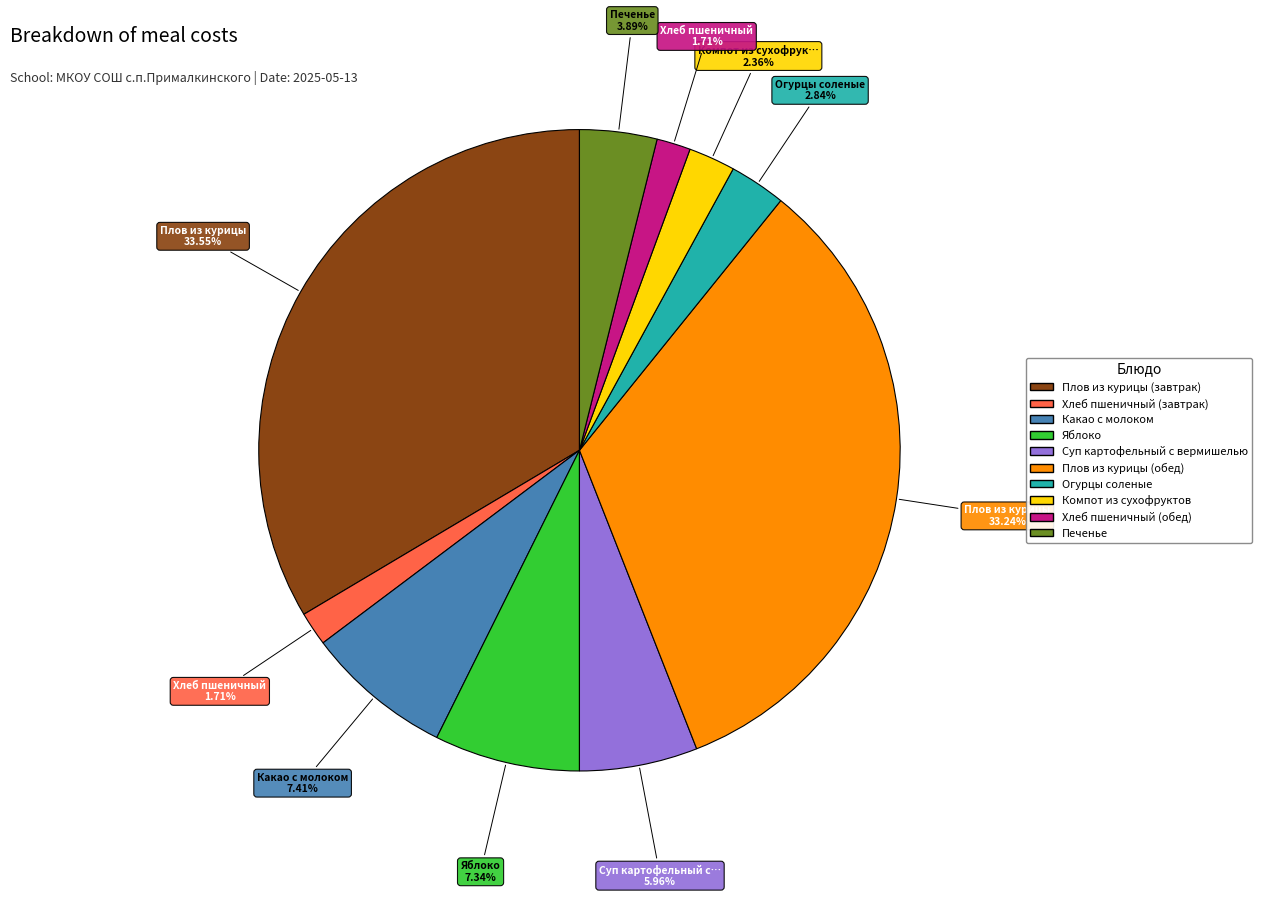

How many slices are in this pie chart?

10